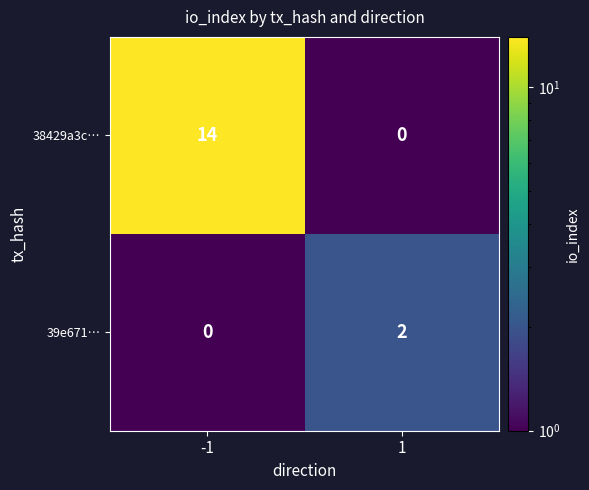

True or false: 39e671… has a value of 3 at 1.

False